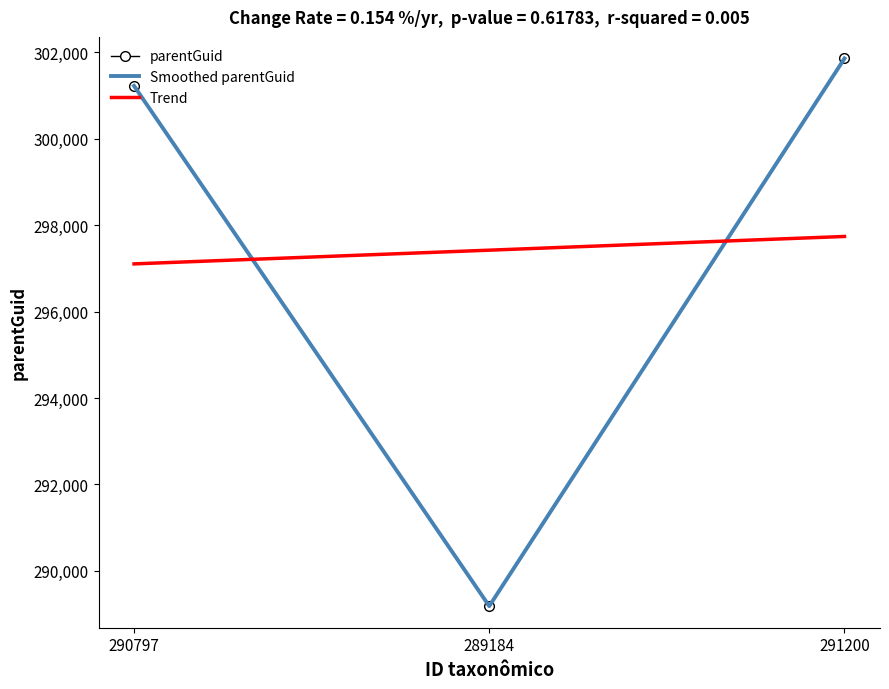

What is the value of the parentGuid point at the 3rd from the left?

301861.0